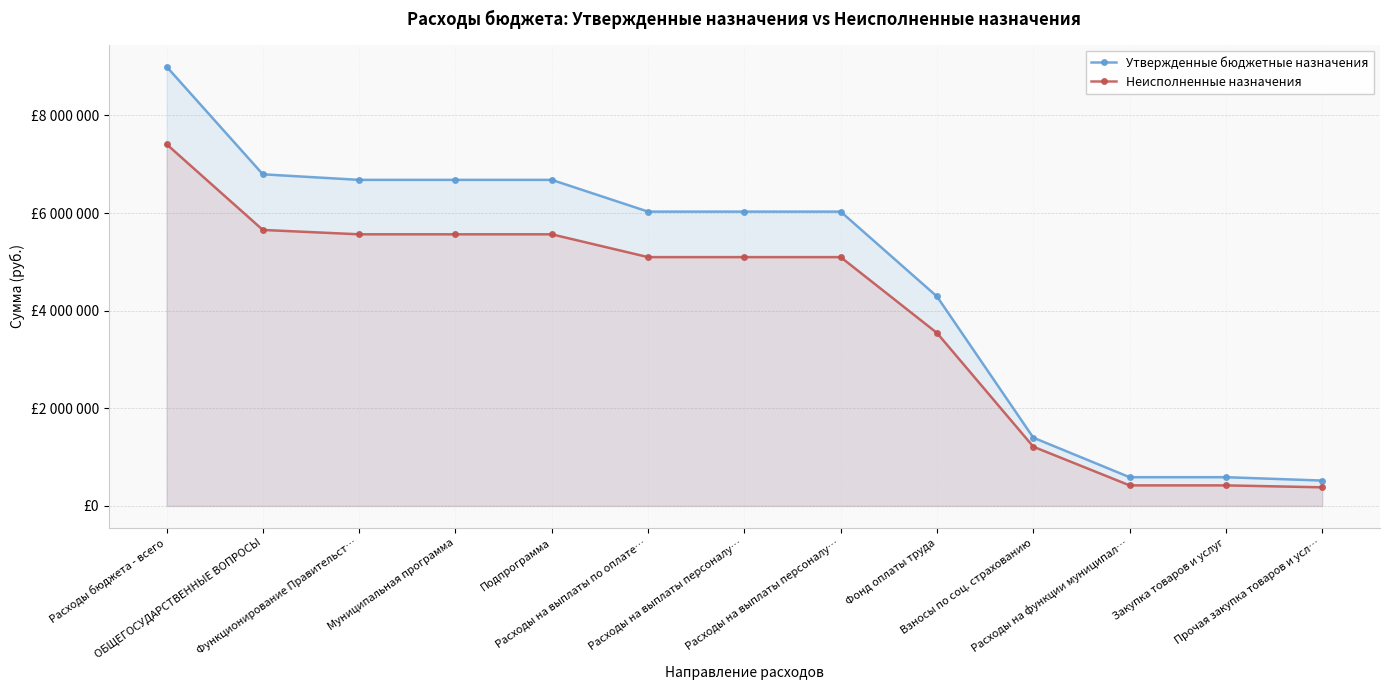

At which category does the chart reach its minimum across all series?

Прочая закупка товаров и усл…